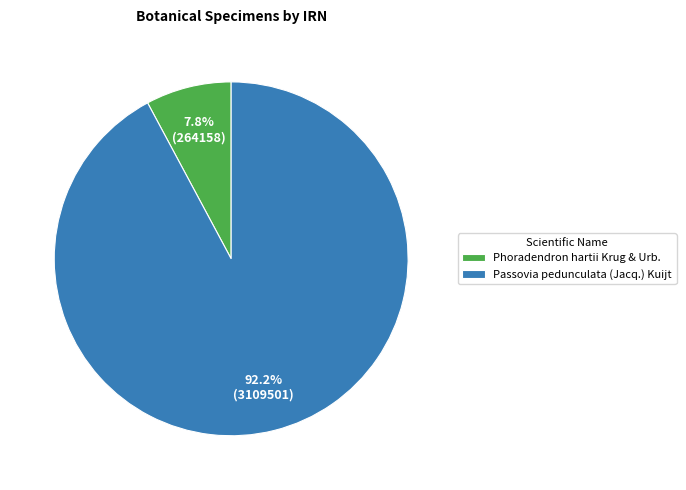

What is the majority slice?

Passovia pedunculata (Jacq.) Kuijt